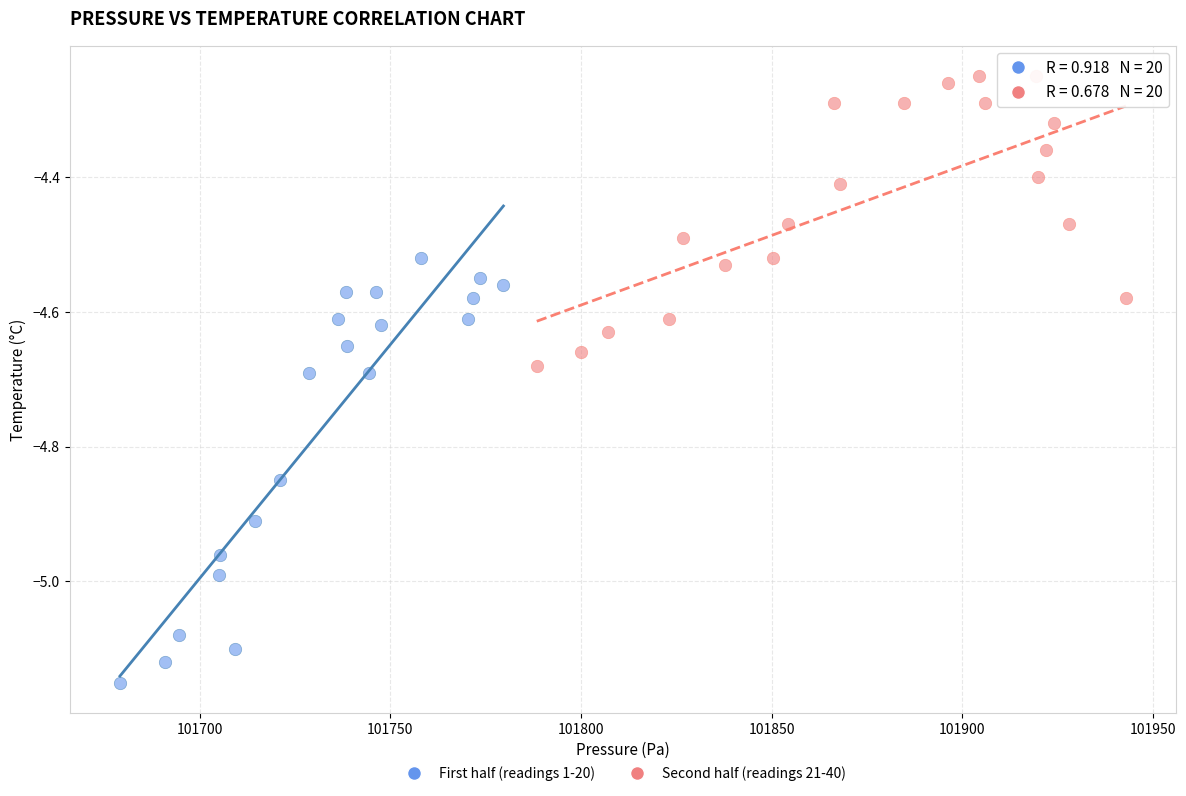

Which series reaches the maximum Y coordinate?

Second half (readings 21-40)